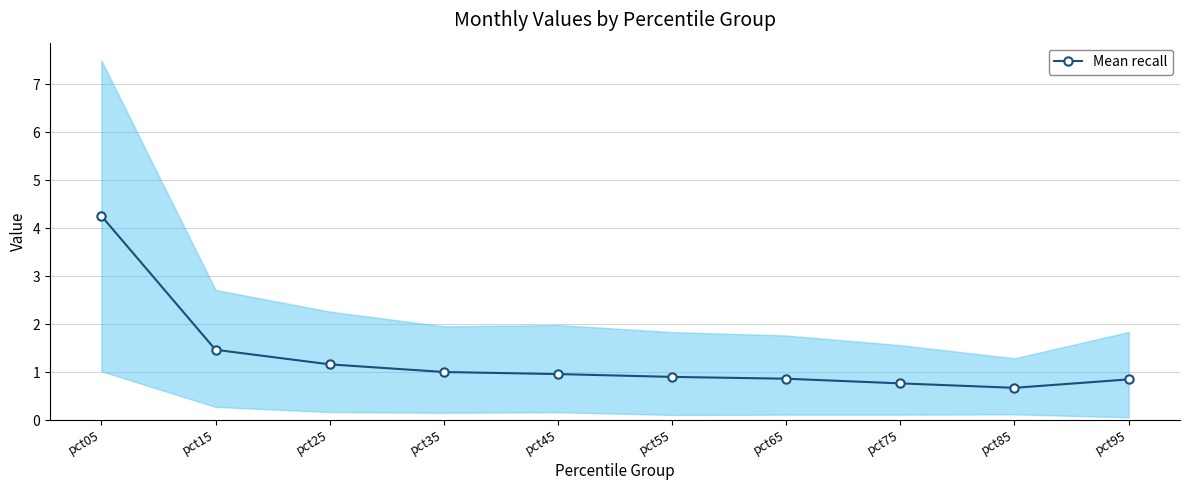

Count the number of data series in this chart.

1